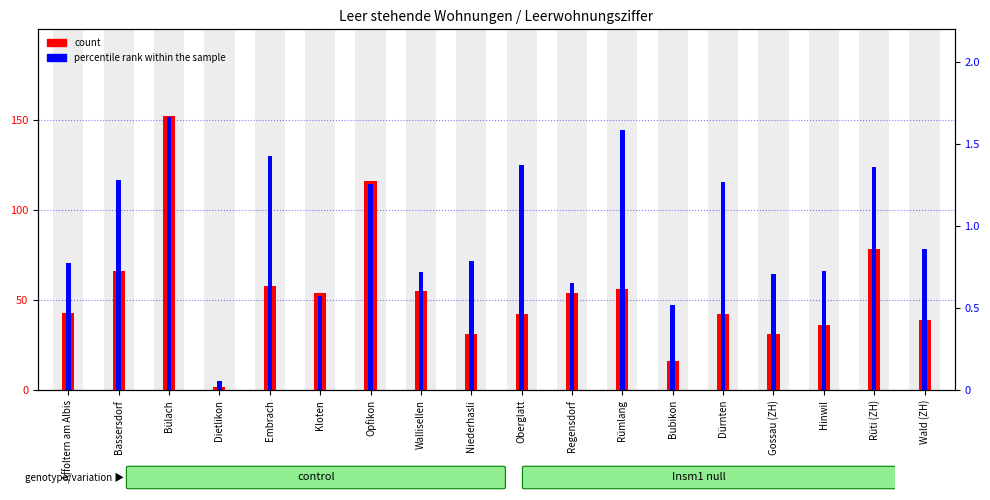

What is the sum of the count values at Dietlikon and Niederhasli?

33.0